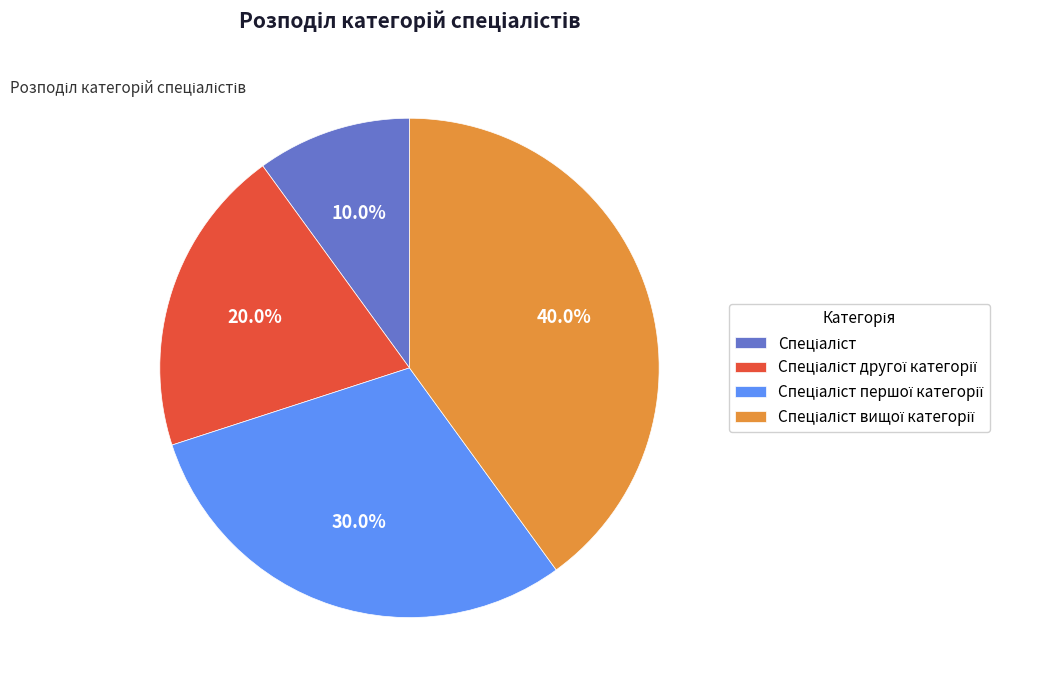

Is there any slice that represents more than half of the pie?

No